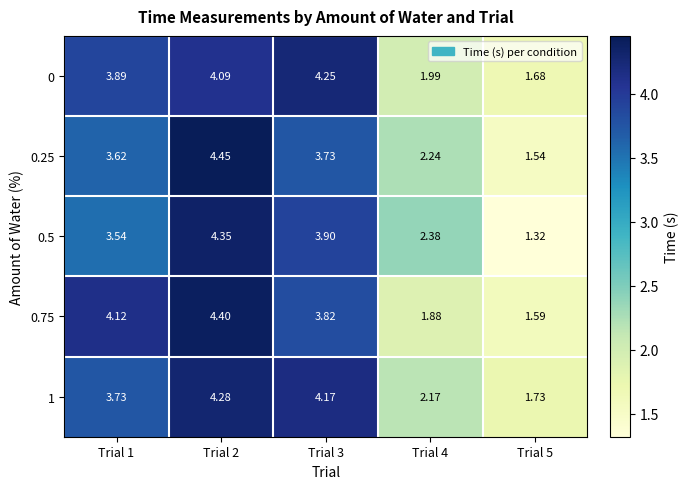

Is the value of 0.75 at Trial 1 greater than the value of 1 at Trial 2?

No